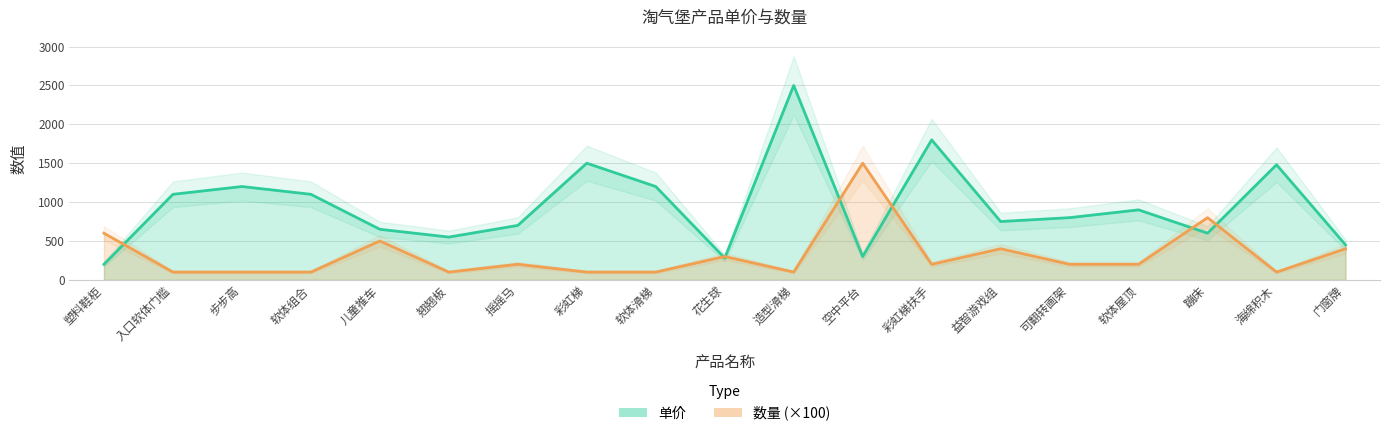

Read the 数量 value at 翘翘板, to the nearest 100.

100